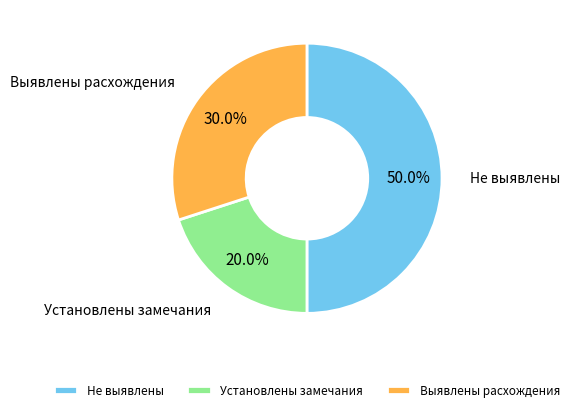

Which slice is the largest?

Не выявлены